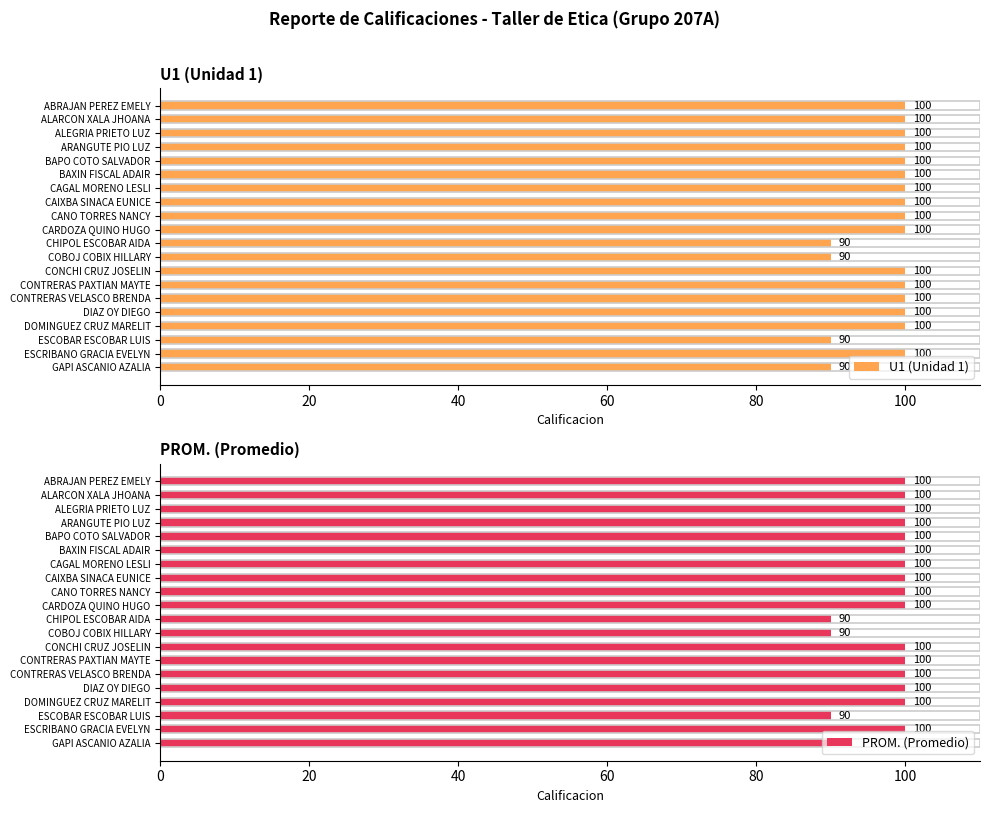

What is the difference between the maximum and second lowest values in the U1 (Unidad 1) series?

10